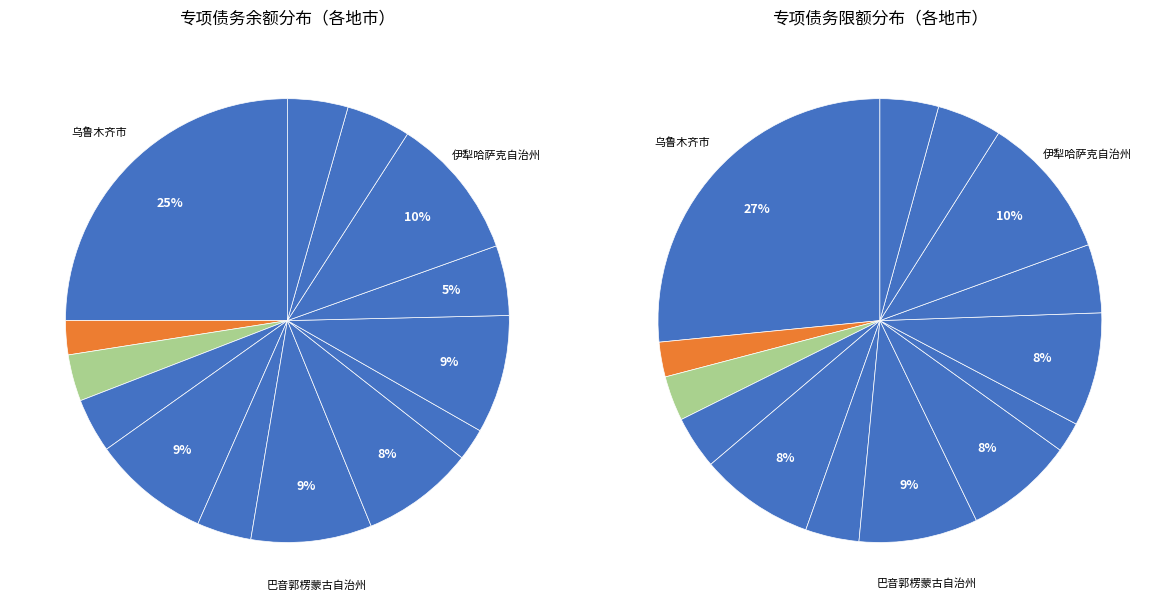

What is the total percentage of 哈密市 and 阿克苏地区?

12.2%